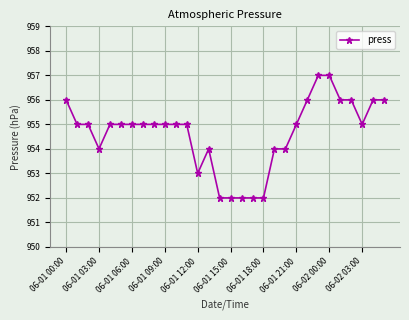

What is the difference between the maximum and minimum values?

5